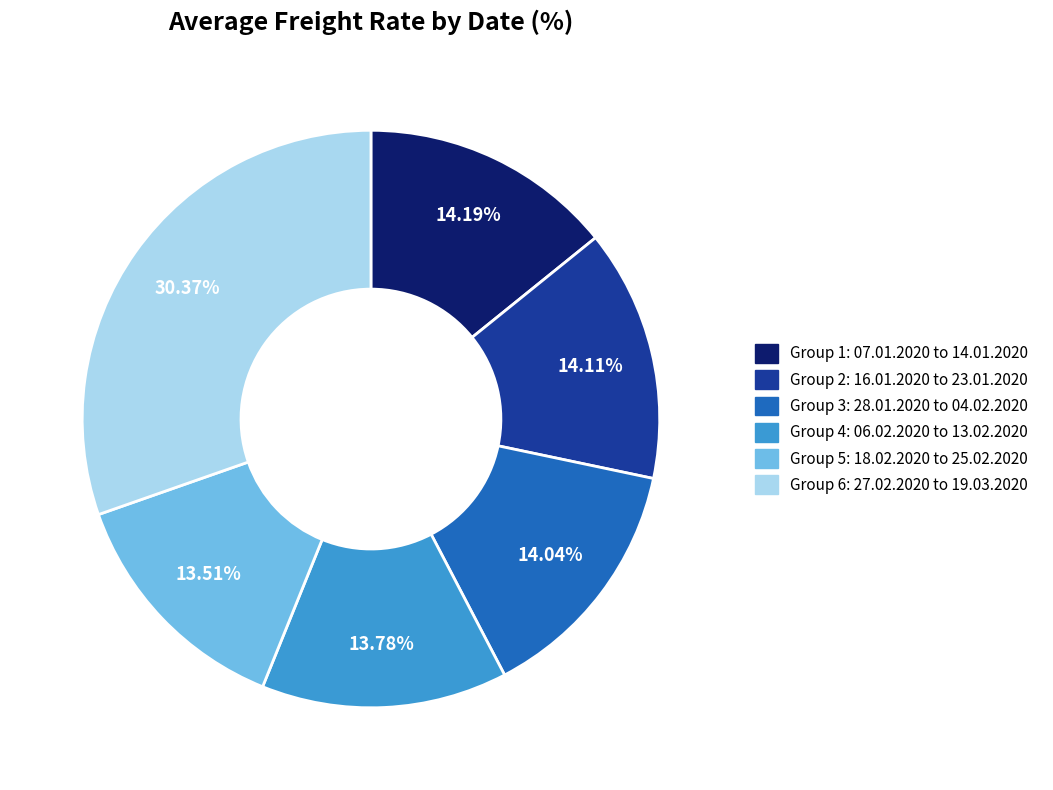

Is there a majority slice in this chart?

No